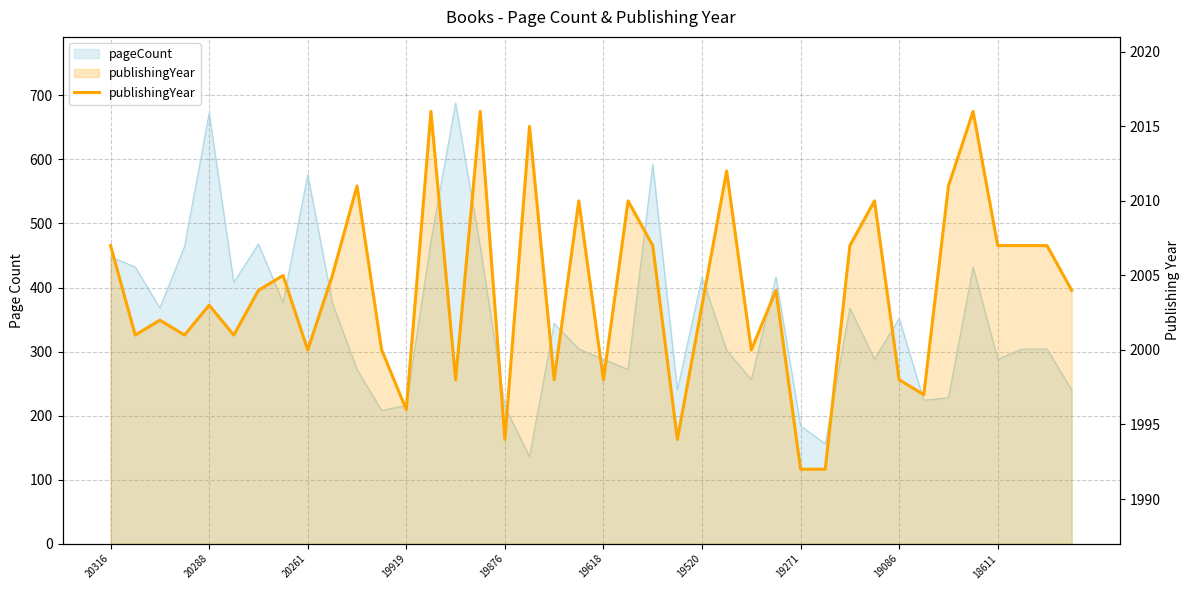

Does the chart display data point markers on the line(s)?

No